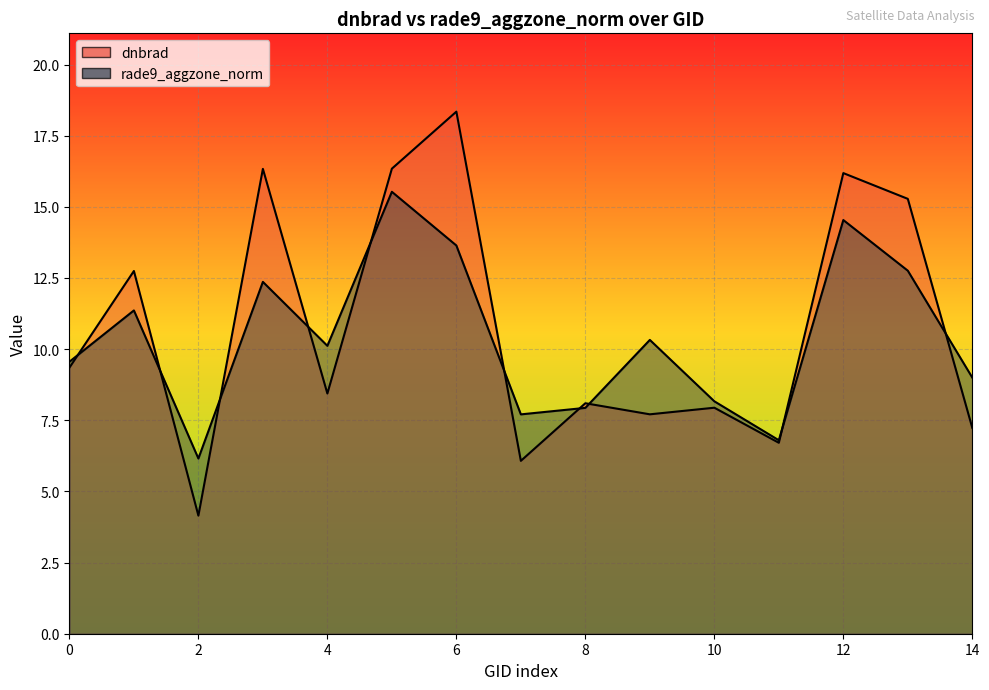

Which category has the highest value in the rade9_aggzone_norm series?

154406